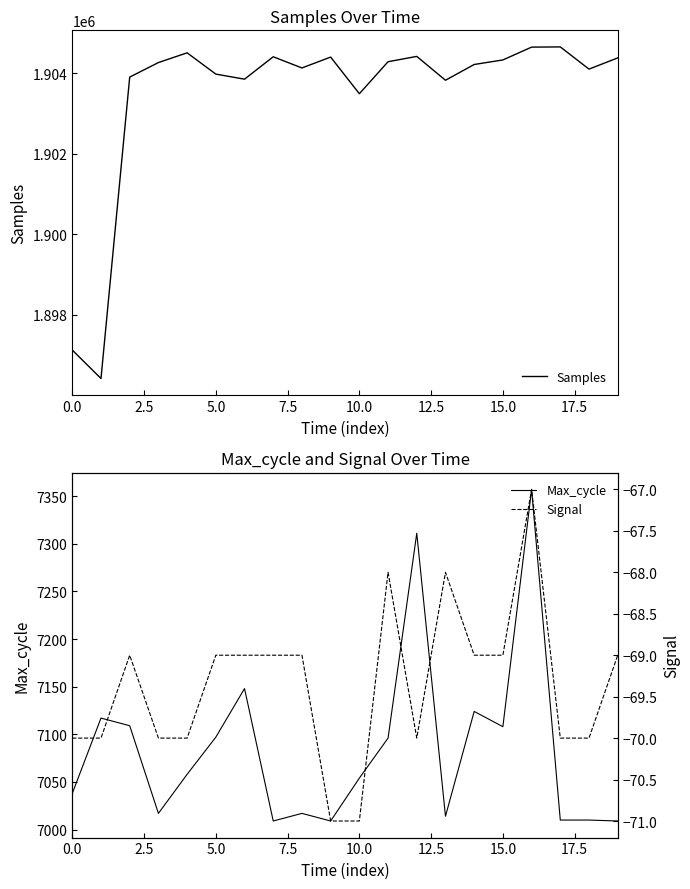

What is the sum of the Samples values at 0.0 and 19?

3801504